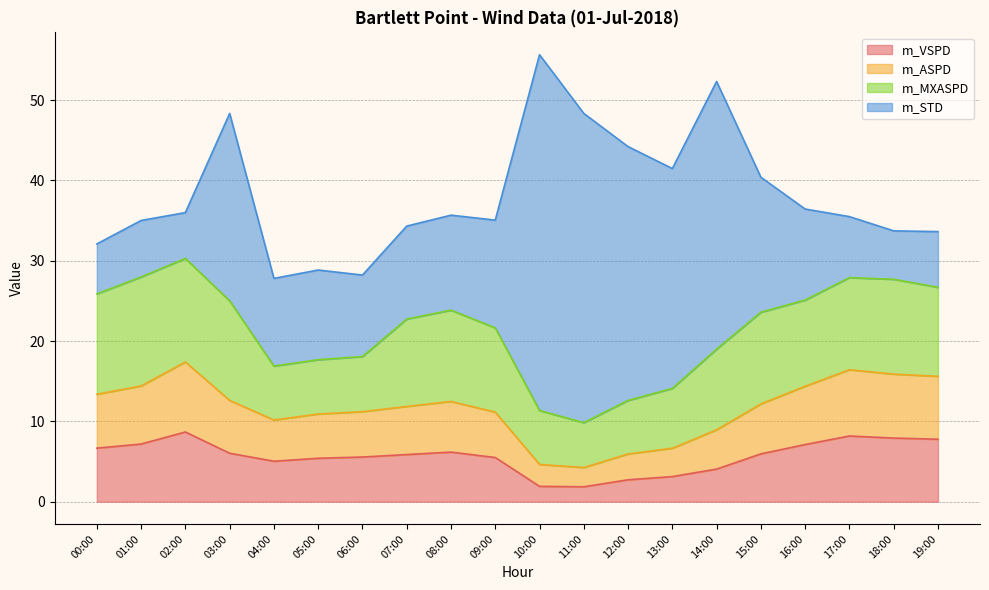

What is the total value across all series at 15:00?

40.4